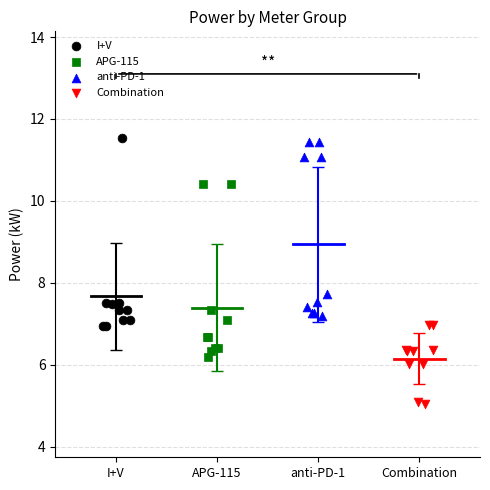

Which series reaches the minimum Y coordinate?

Combination